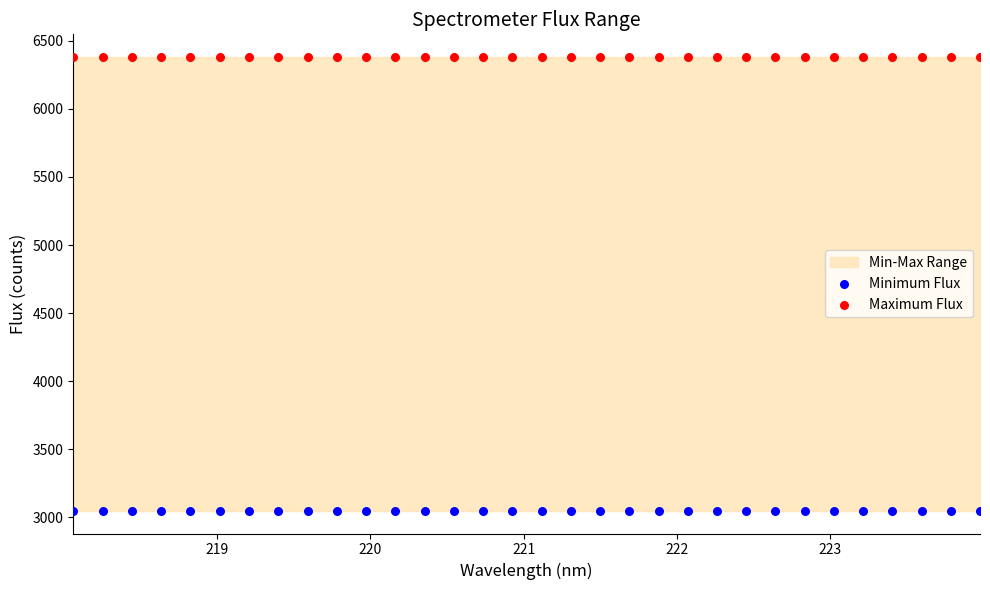

Which series reaches the maximum Y coordinate?

Maximum Flux